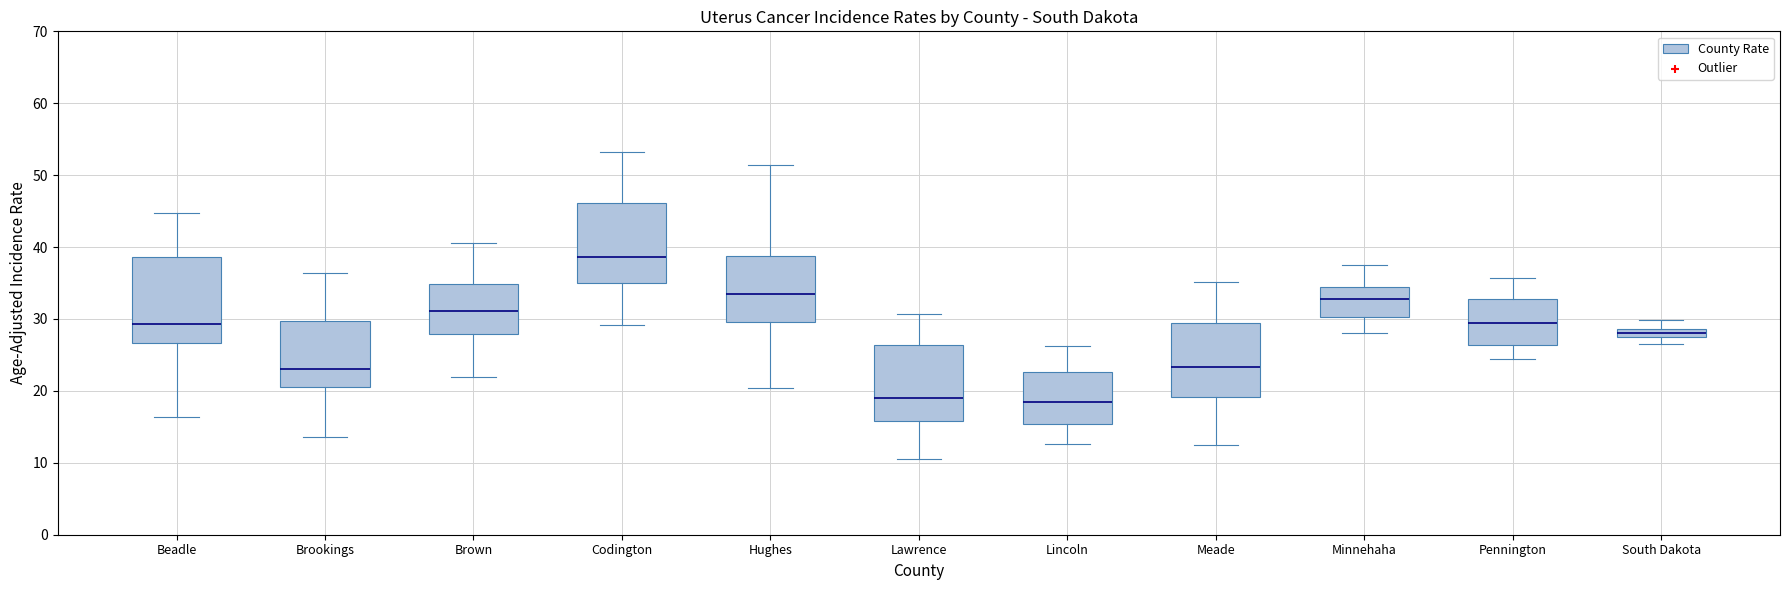

Where does the upper whisker of the box for Beadle end on the y-axis? The values are not printed on the chart, so give them approximately, as read against the axis.

45